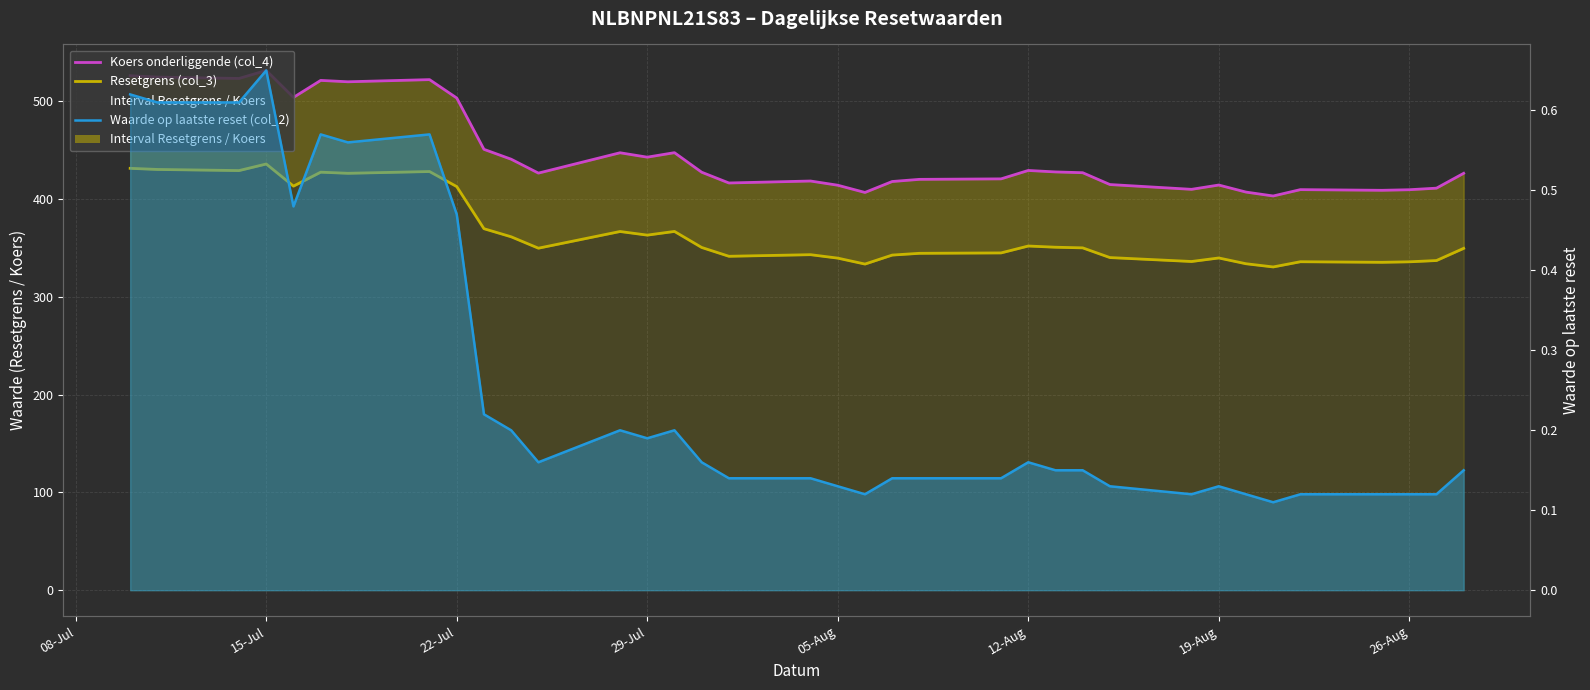

Is it true that Koers onderliggende (col_4) equals 414.4 at 19-Aug?

True